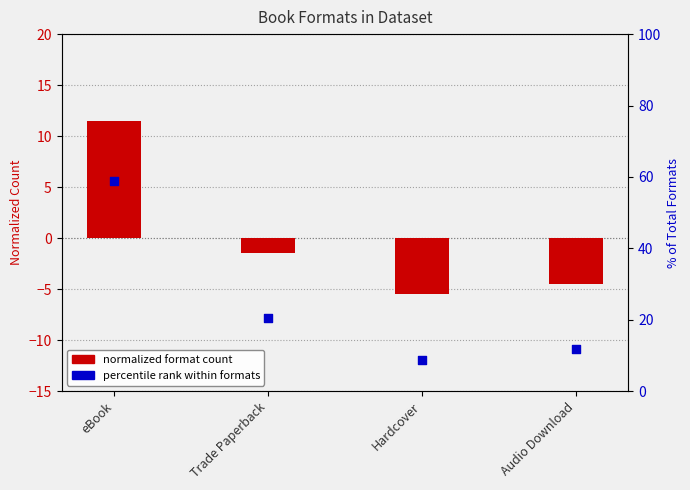

Is the value of format count (normalized) at Trade Paperback greater than the value of percentile rank within formats at eBook?

No